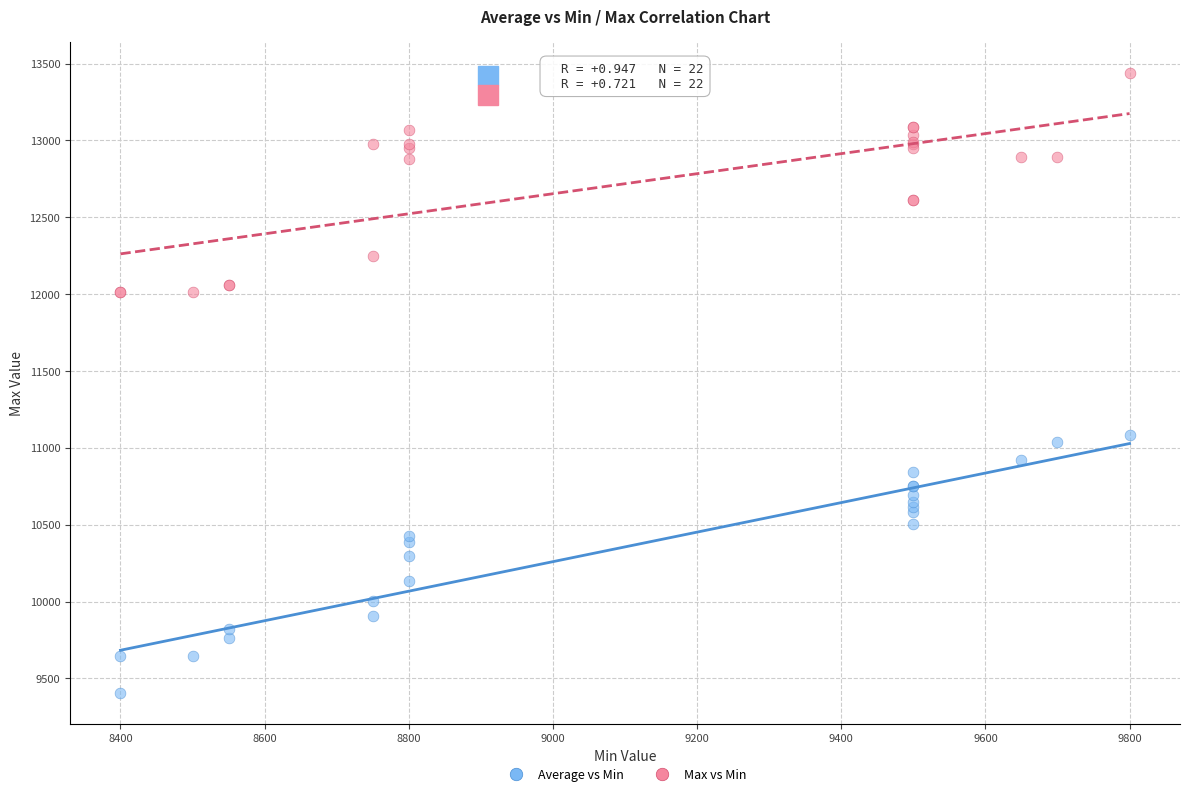

Which series has the widest spread of Y values?

Average vs Min